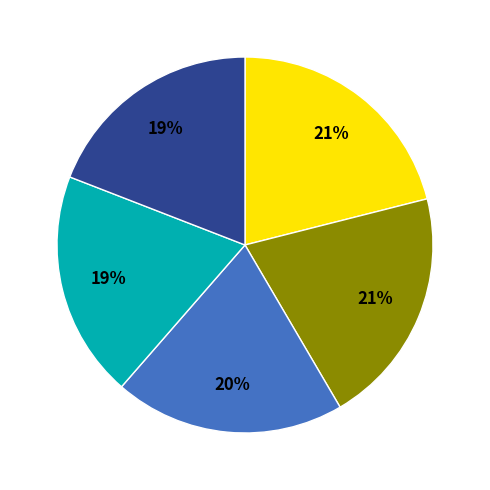

To the nearest percent, what is the difference between the largest and smallest slice percentages?

2%